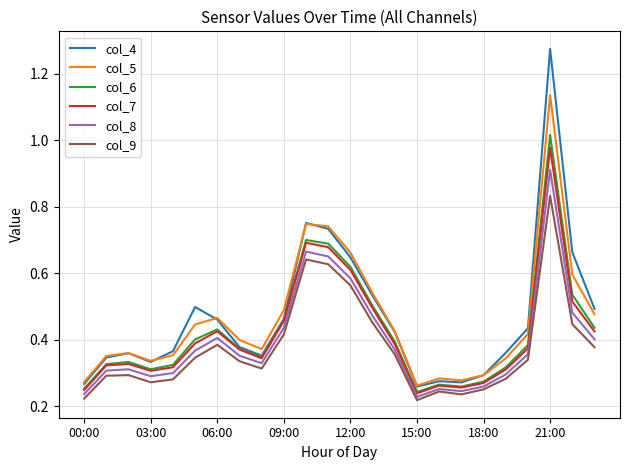

True or false: col_8 and col_5 cross at least once.

False